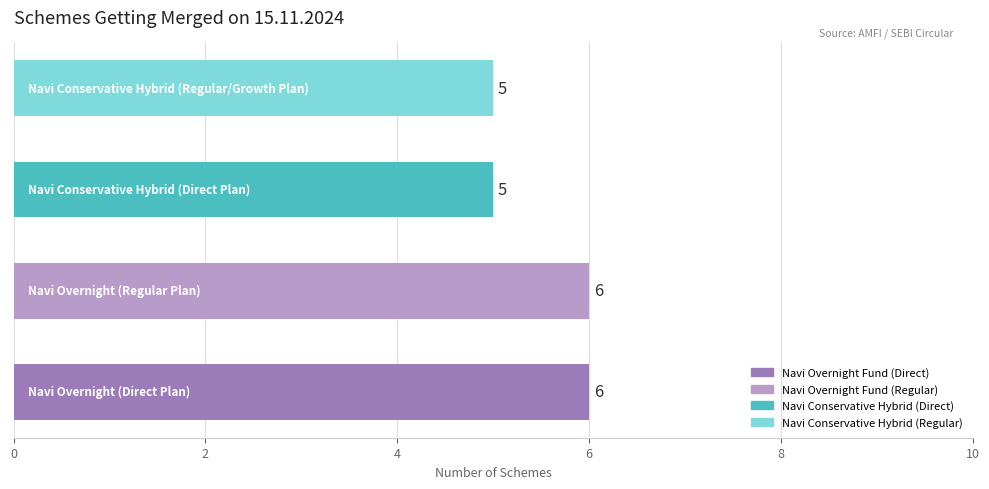

What is the average value?

6